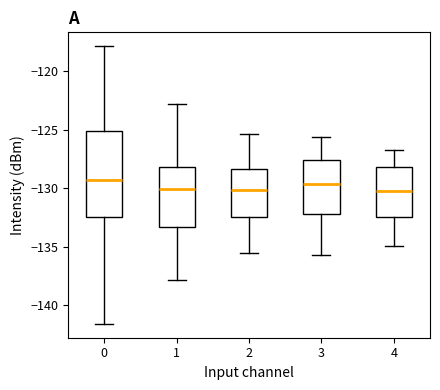

Where does the lower whisker of the box at x = 4 end on the y-axis? The values are not printed on the chart, so give them approximately, as read against the axis.

-135.0